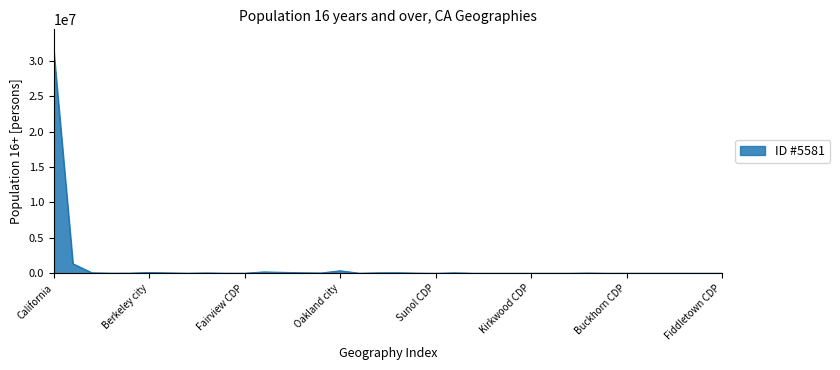

What is the difference between the maximum and minimum values?

31284648